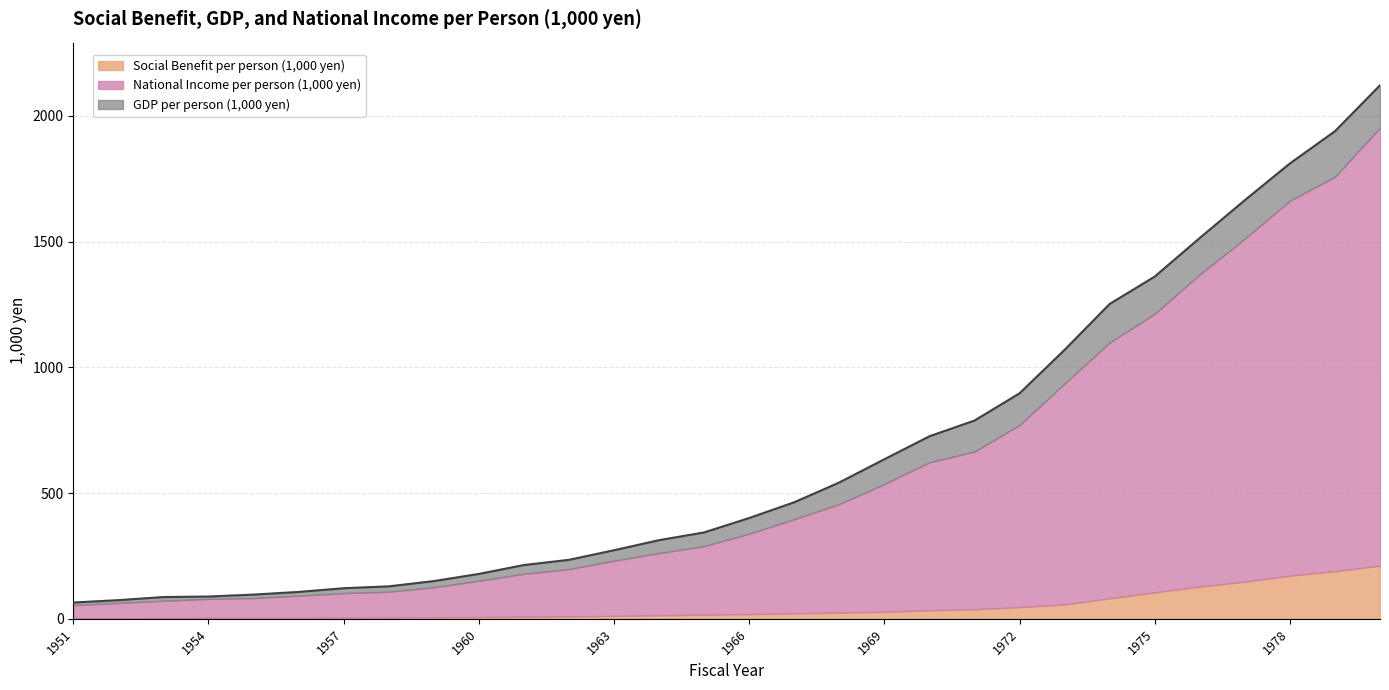

Reading left to right, list all the values displayed in this chart.

Social Benefit per person (1,000 yen): 1951=1.9	1952=2.6	1953=3.0	1954=4.4	1955=4.4	1956=4.4	1957=4.8	1958=5.5	1959=6.2	1960=7.0	1961=8.4	1962=9.7	1963=11.7	1964=13.9	1965=16.3	1966=18.9	1967=21.6	1968=24.8	1969=28.0	1970=34.0	1971=38.3	1972=46.3	1973=57.4	1974=81.6	1975=105.1	1976=128.4	1977=147.9	1978=171.7	1979=189.3	1980=211.6
GDP per person (1,000 yen): 1951=64.8	1952=74.3	1953=86.5	1954=88.7	1955=96.3	1956=107.0	1957=121.7	1958=129.1	1959=150.0	1960=178.6	1961=213.9	1962=234.6	1963=272.8	1964=312.8	1965=343.6	1966=400.9	1967=463.5	1968=542.3	1969=634.5	1970=726.0	1971=788.4	1972=896.8	1973=1069.8	1974=1252.1	1975=1361.1	1976=1514.6	1977=1665.1	1978=1810.9	1979=1939.1	1980=2121.8
National Income per person (1,000 yen): 1951=52.5	1952=60.8	1953=69.0	1954=74.7	1955=78.1	1956=87.6	1957=97.5	1958=102.2	1959=119.2	1960=144.5	1961=170.6	1962=188.0	1963=219.4	1964=247.5	1965=273.0	1966=319.5	1967=374.7	1968=431.5	1969=508.3	1970=588.4	1971=626.9	1972=724.4	1973=878.4	1974=1017.2	1975=1107.7	1976=1241.4	1977=1363.8	1978=1491.3	1979=1568.7	1980=1741.7